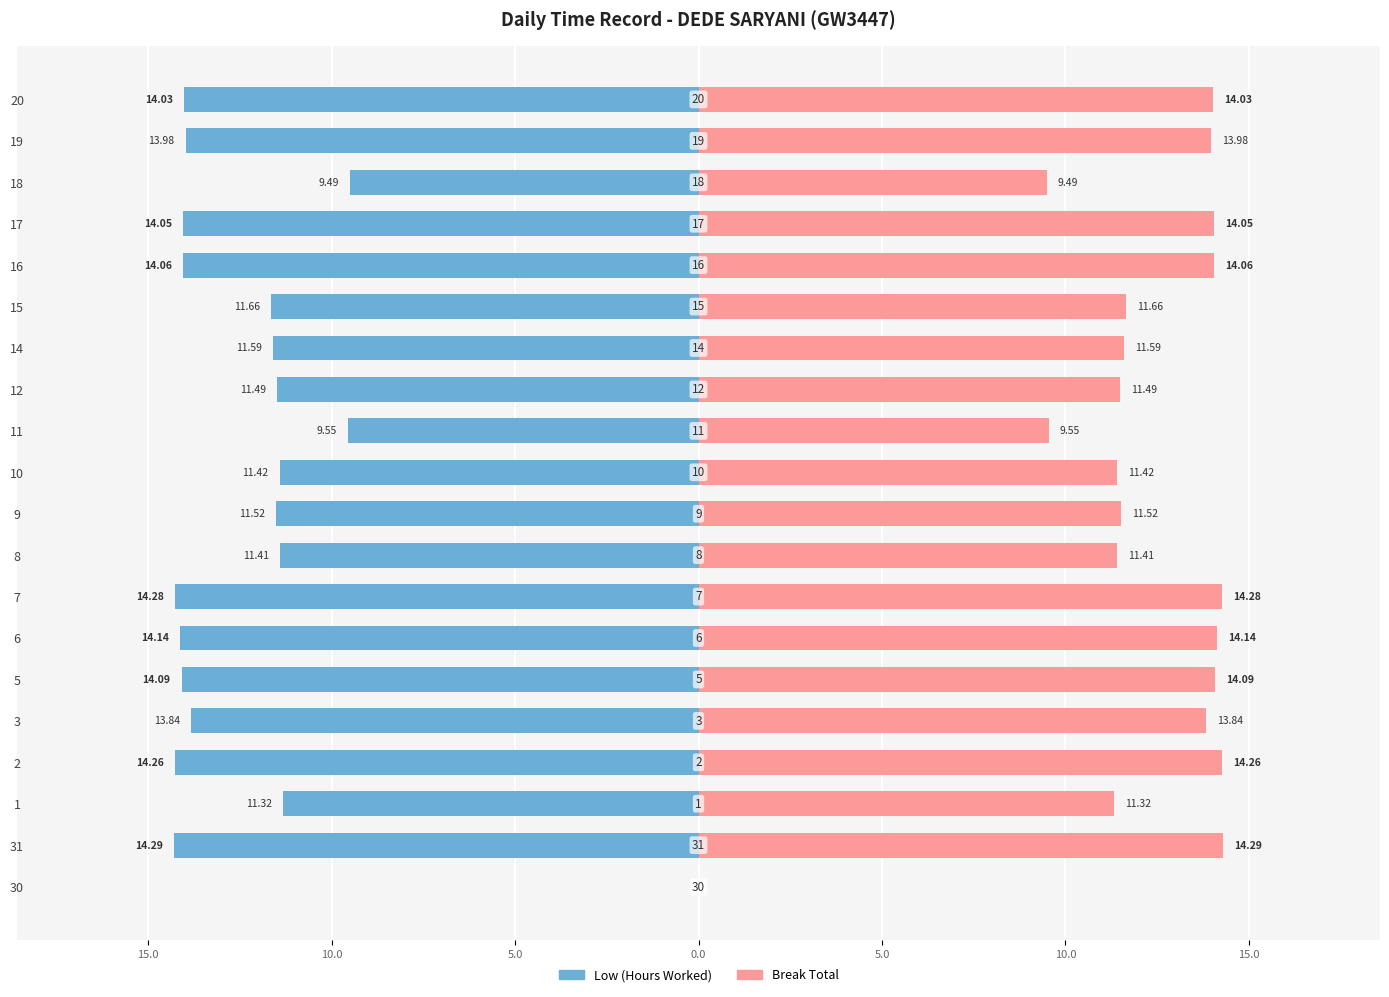

What is the difference between the second highest and minimum values in the Low (Hours Worked) series?

4.8